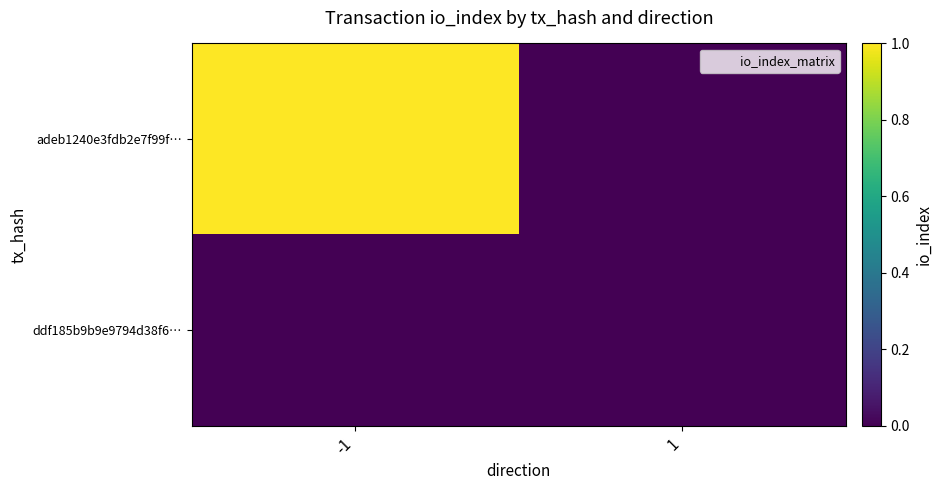

Rank the series by their average value, from lowest to highest.

ddf185b9b9e9794d38f6…, adeb1240e3fdb2e7f99f…